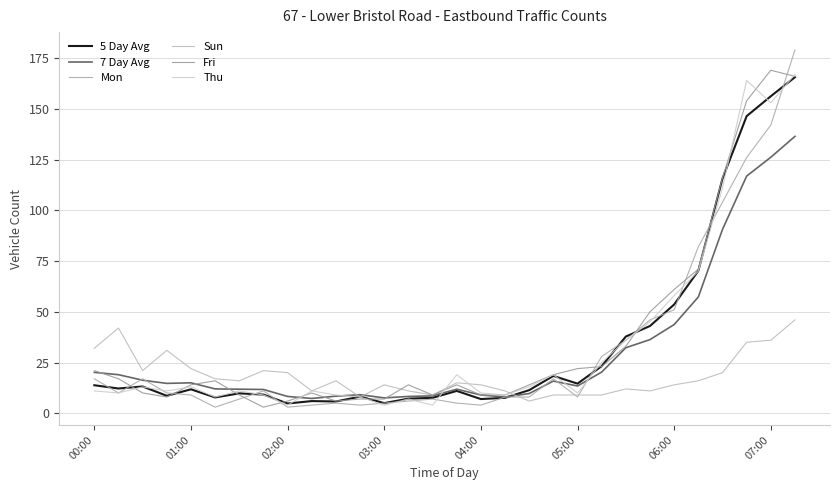

What is the difference between the maximum and minimum values in the Fri series?

166.0